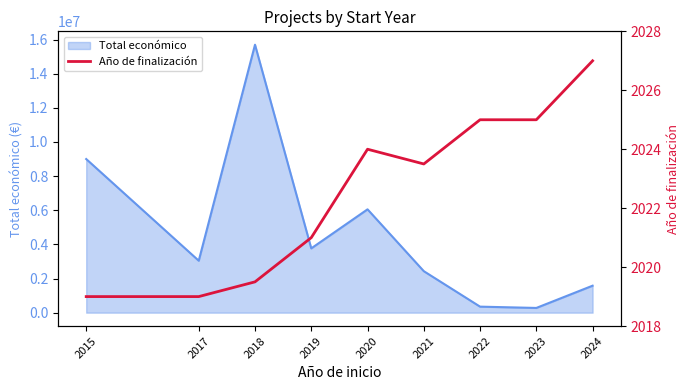

What is the highest value of the Total económico series?

15694296